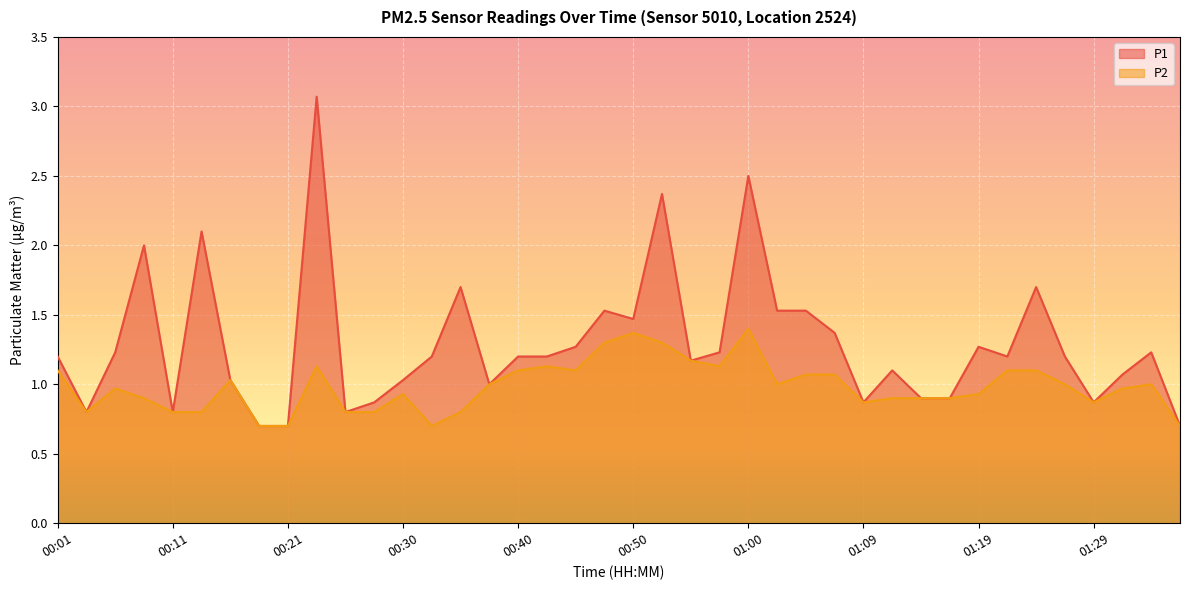

Does the chart display data point markers on the line(s)?

No